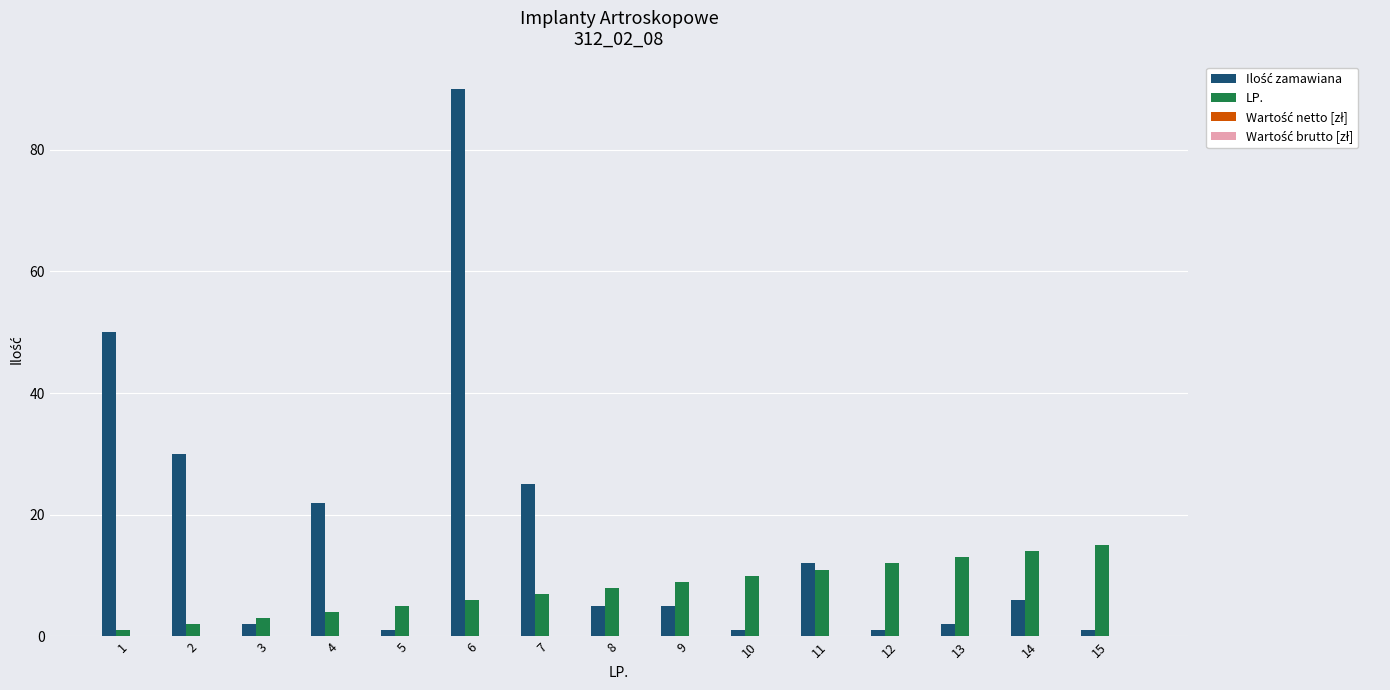

What is the value of the LP. bar at the 7th from the left?

7